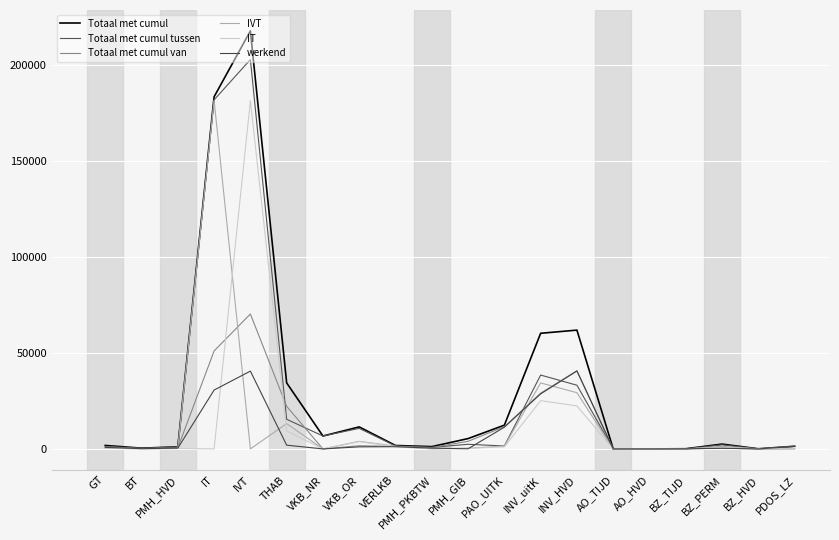

Does the chart have visible grid lines?

Yes